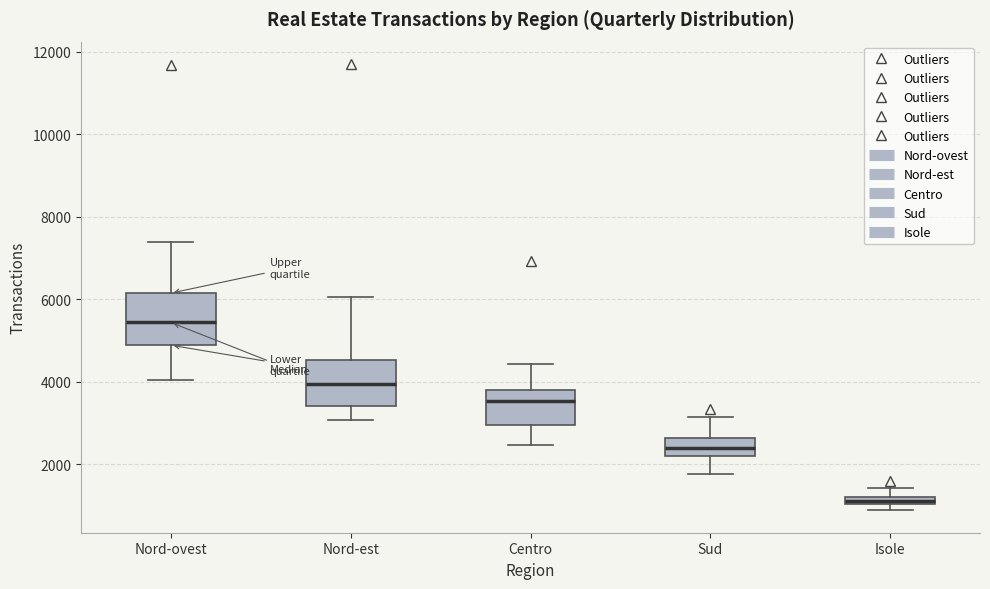

Where does the upper whisker of the box for Isole end on the y-axis? The values are not printed on the chart, so give them approximately, as read against the axis.

1400